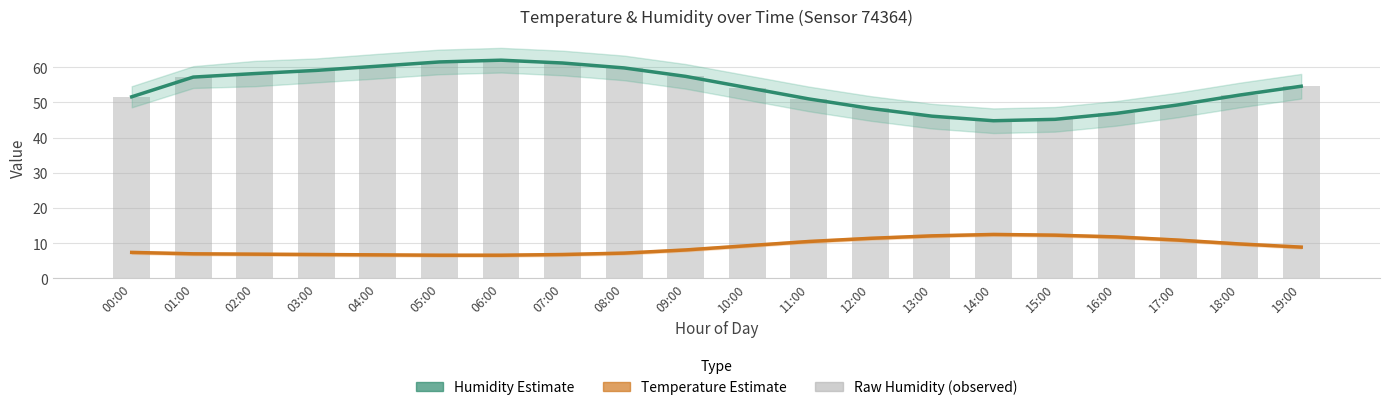

Which has a higher value, 12:00 or 14:00?

12:00